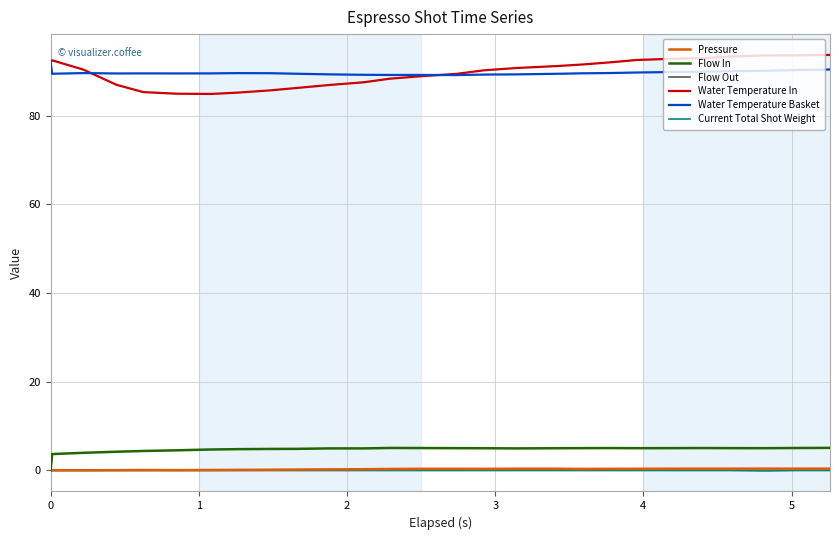

Is this an area chart (filled region under the line)?

No